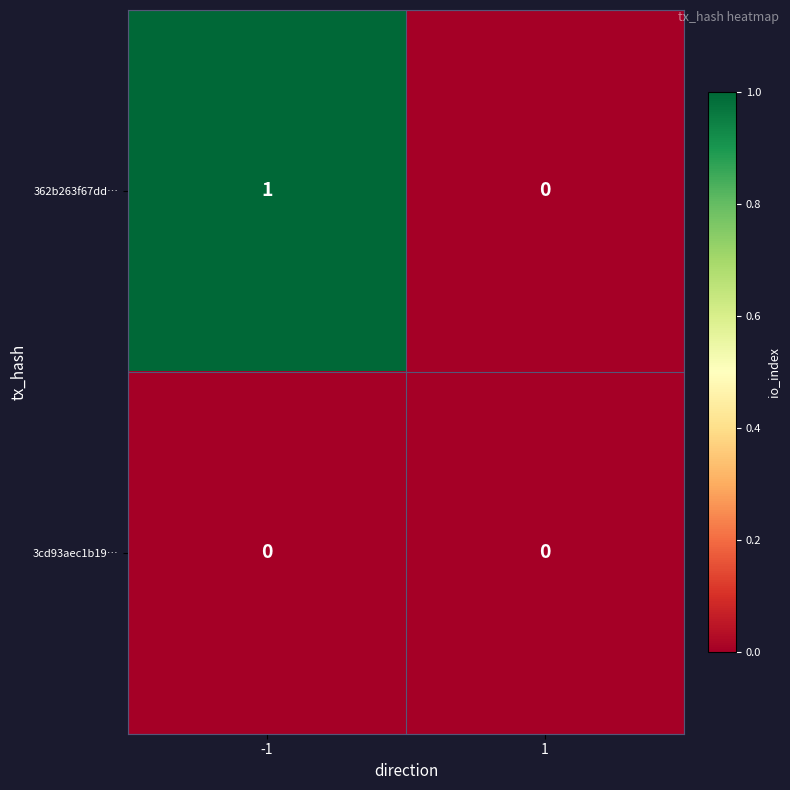

Which series has the largest total across all categories?

362b263f67dd…